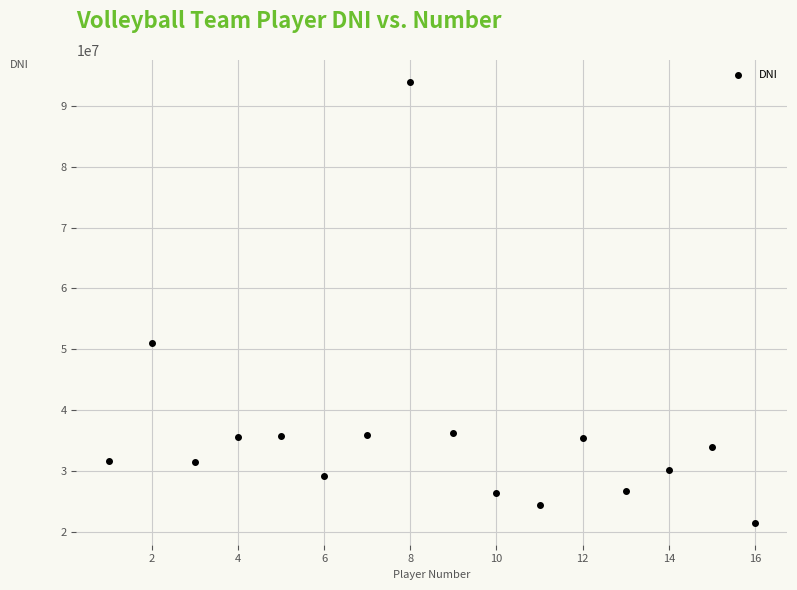

What is the range of Y values (max minus min)?

72366417